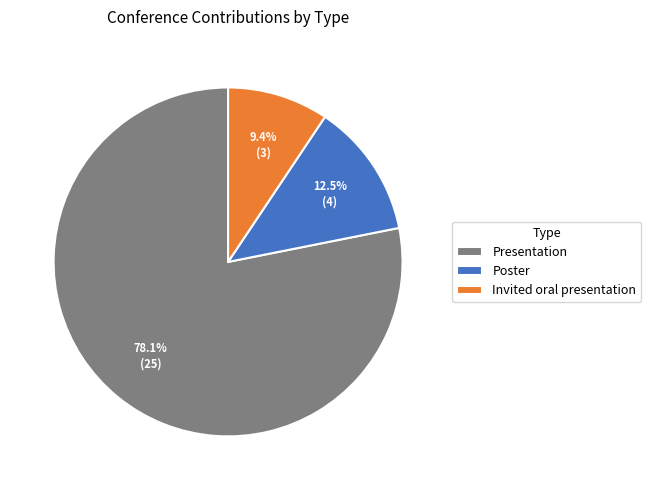

Rank the categories by value from lowest to highest.

Invited oral presentation, Poster, Presentation